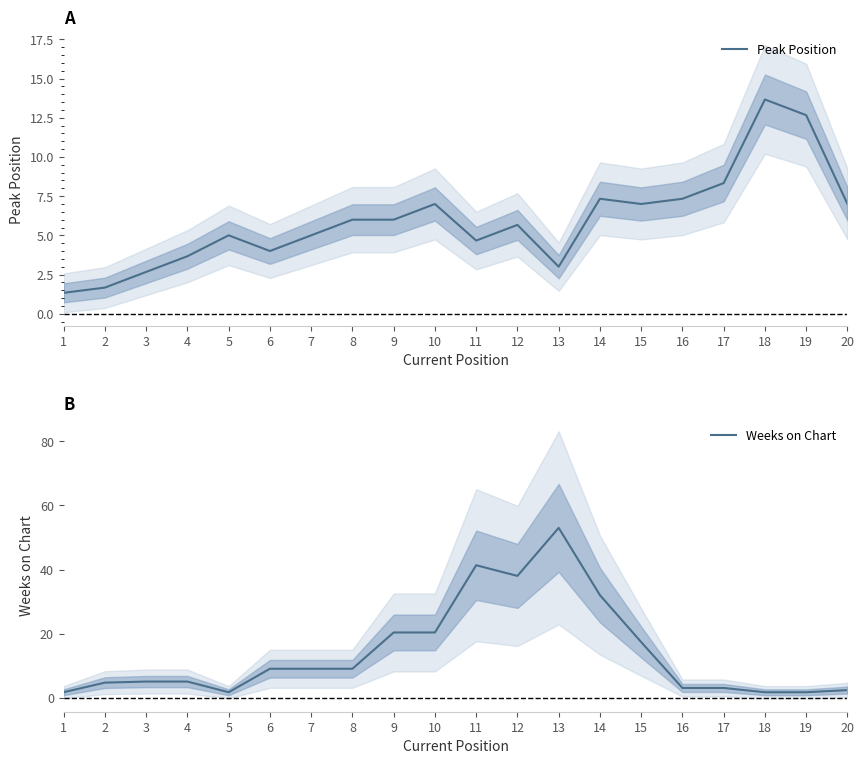

At which category is the sum across all series the highest?

13